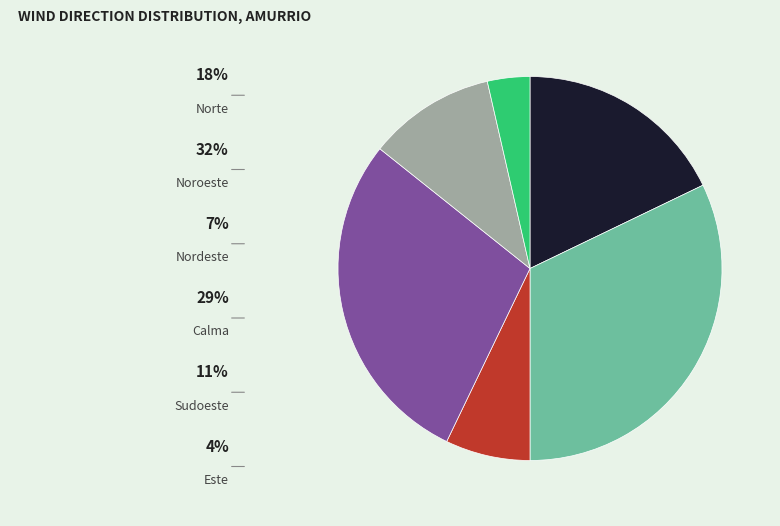

Does any single category account for the majority?

No